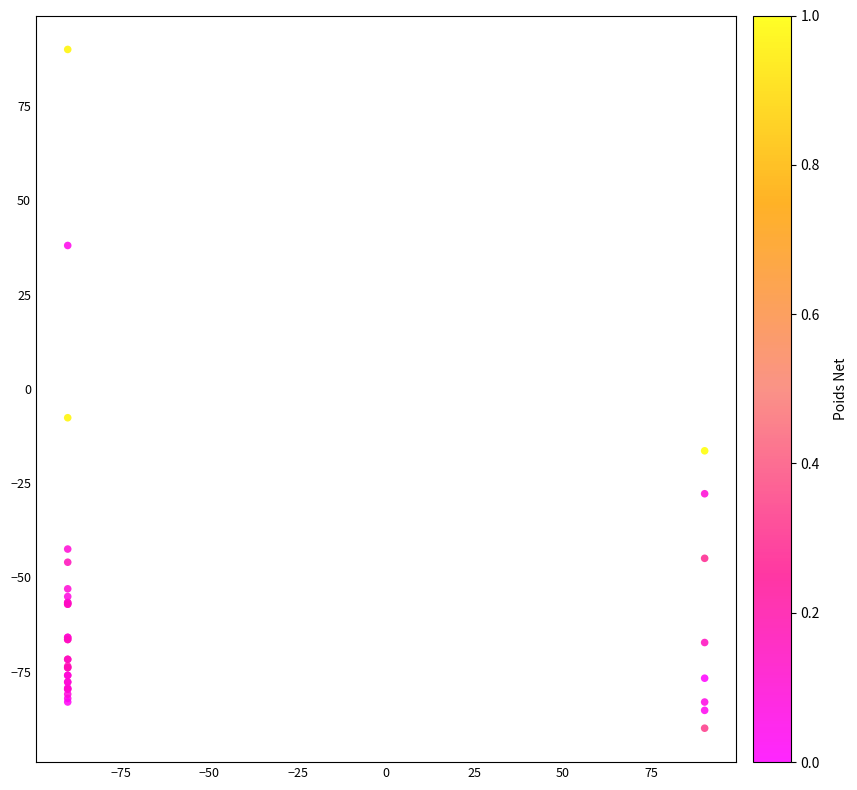

What Y value in the scatter plot is closest to 0?

-7.7